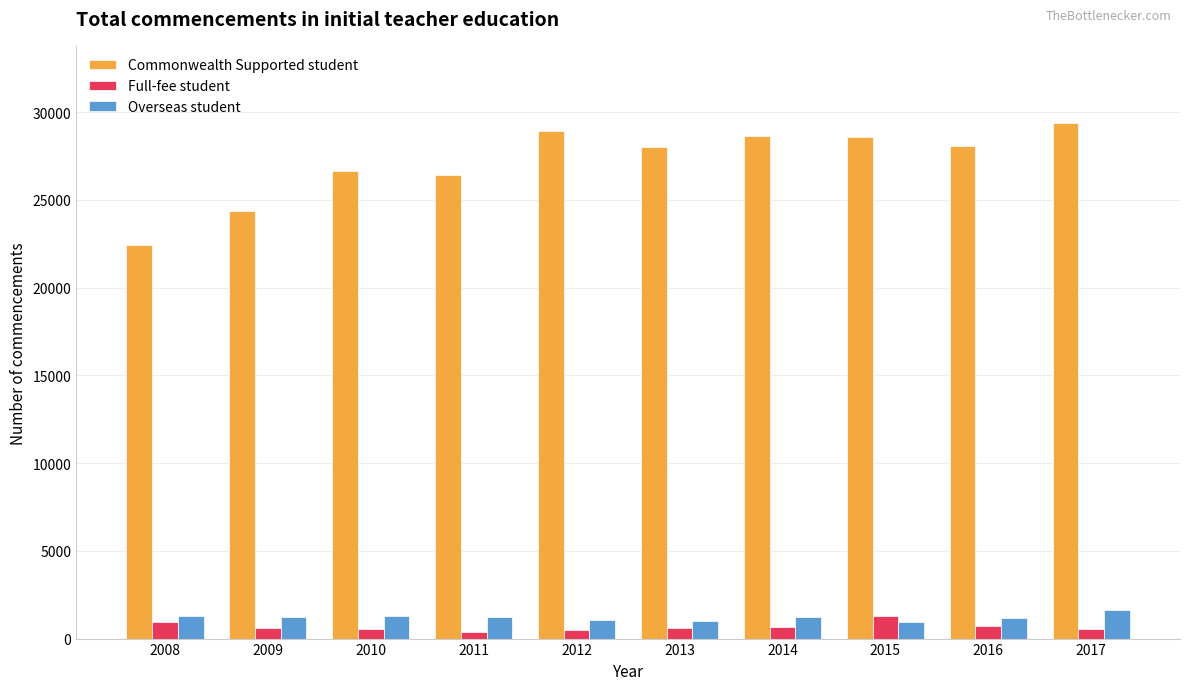

Which series changed the most between 2008 and 2017?

Commonwealth Supported student